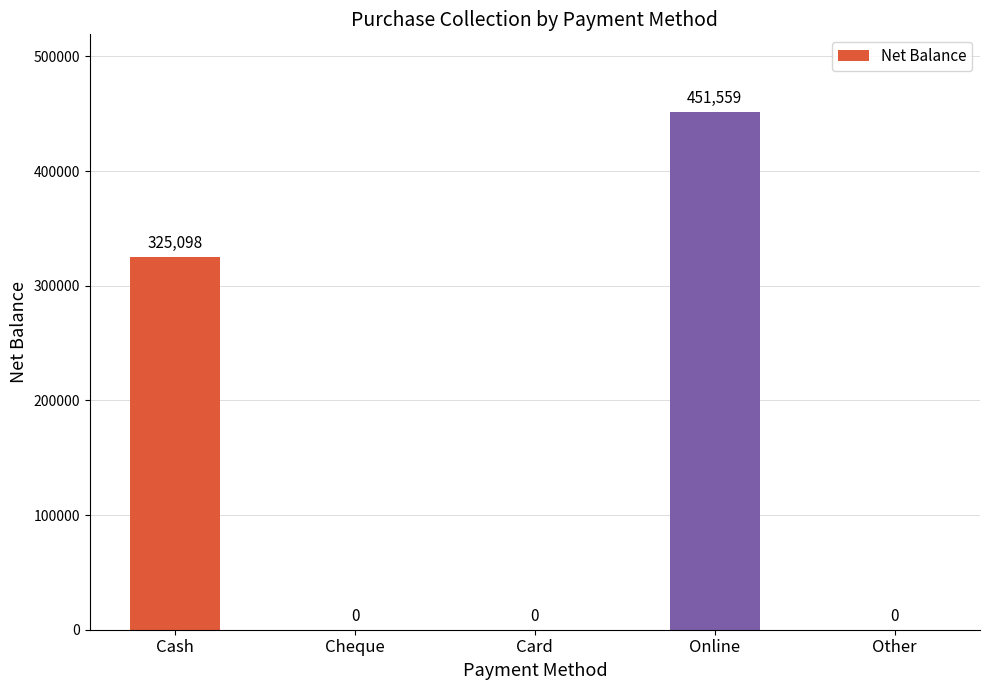

Count the number of values greater than 0.

2